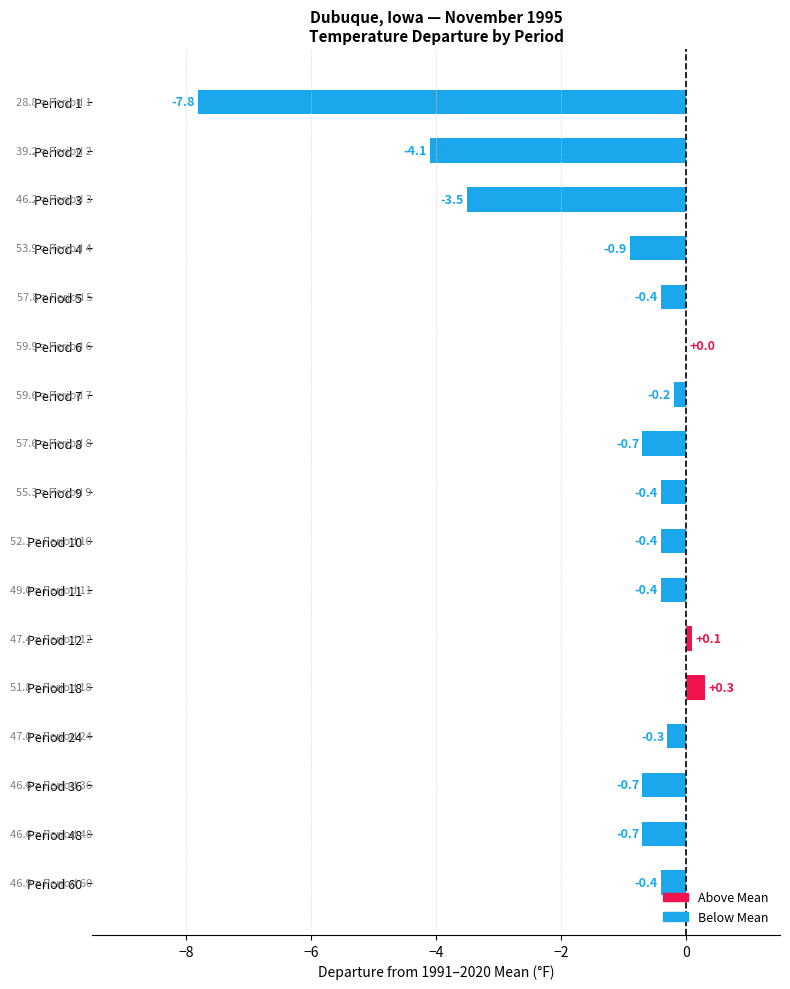

Reading top to bottom, transcribe all the data shown in this chart.

Period 1=-7.8	Period 2=-4.1	Period 3=-3.5	Period 4=-0.9	Period 5=-0.4	Period 6=0.0	Period 7=-0.2	Period 8=-0.7	Period 9=-0.4	Period 10=-0.4	Period 11=-0.4	Period 12=0.1	Period 18=0.3	Period 24=-0.3	Period 36=-0.7	Period 48=-0.7	Period 60=-0.4